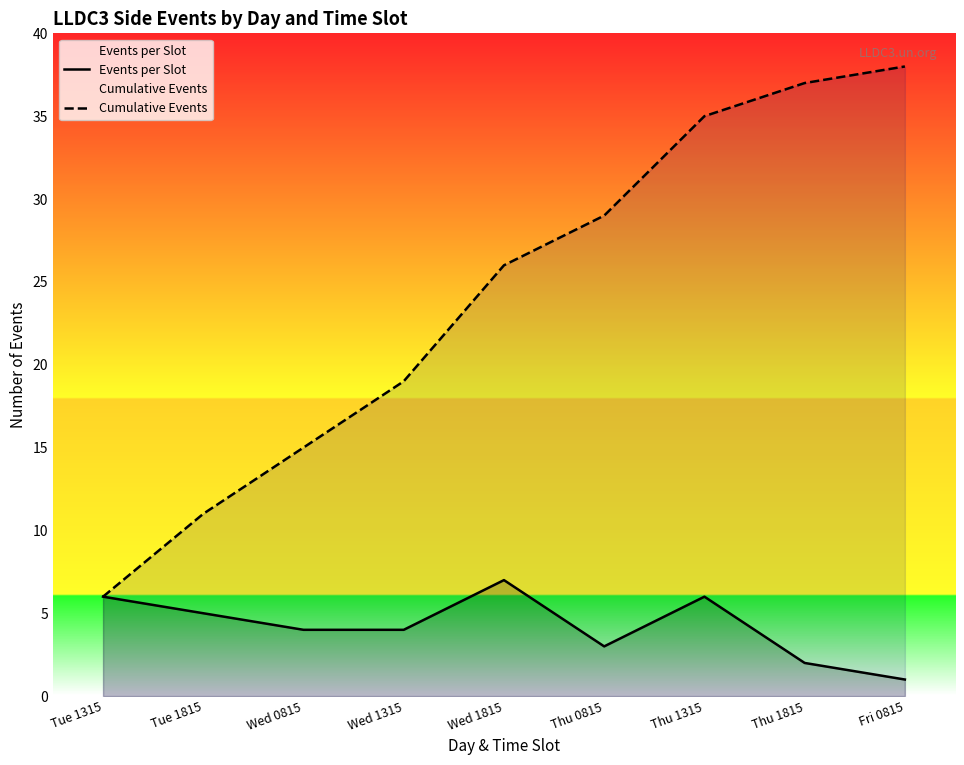

True or false: Cumulative Events has more than 0 interior local peaks.

False